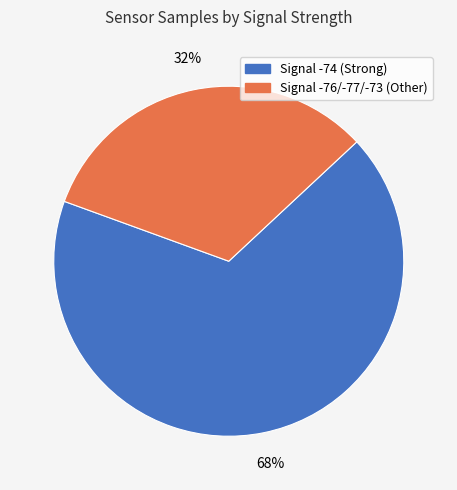

Is there a majority slice in this chart?

Yes